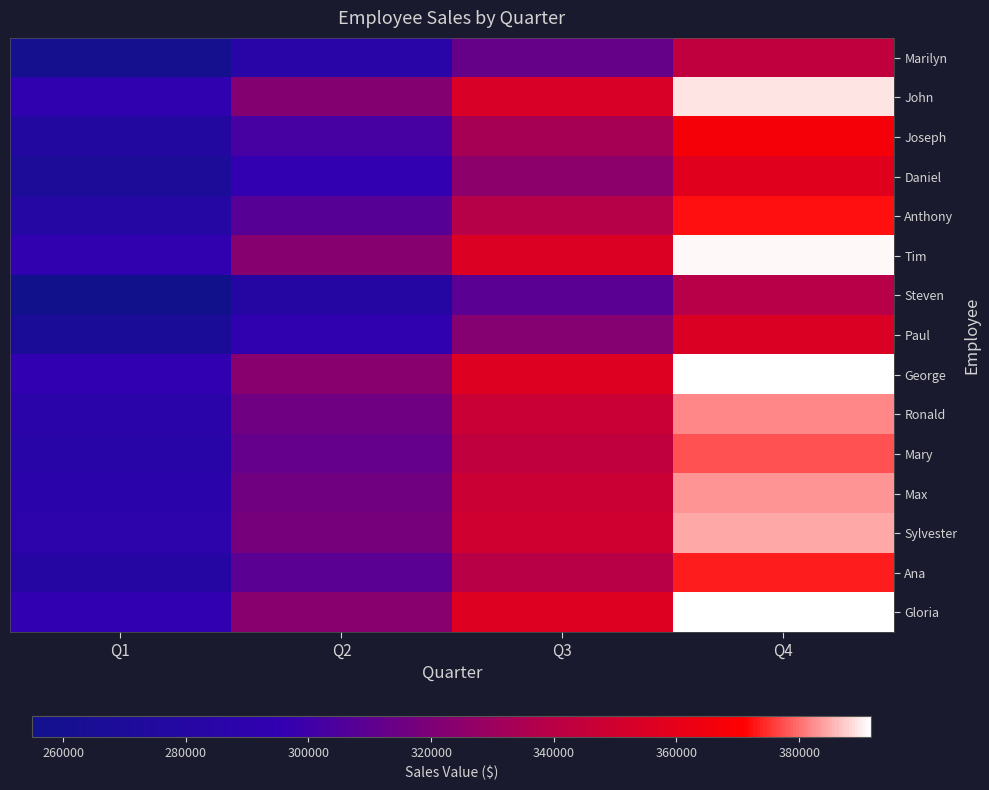

At which category does the chart reach its peak across all series?

Q4